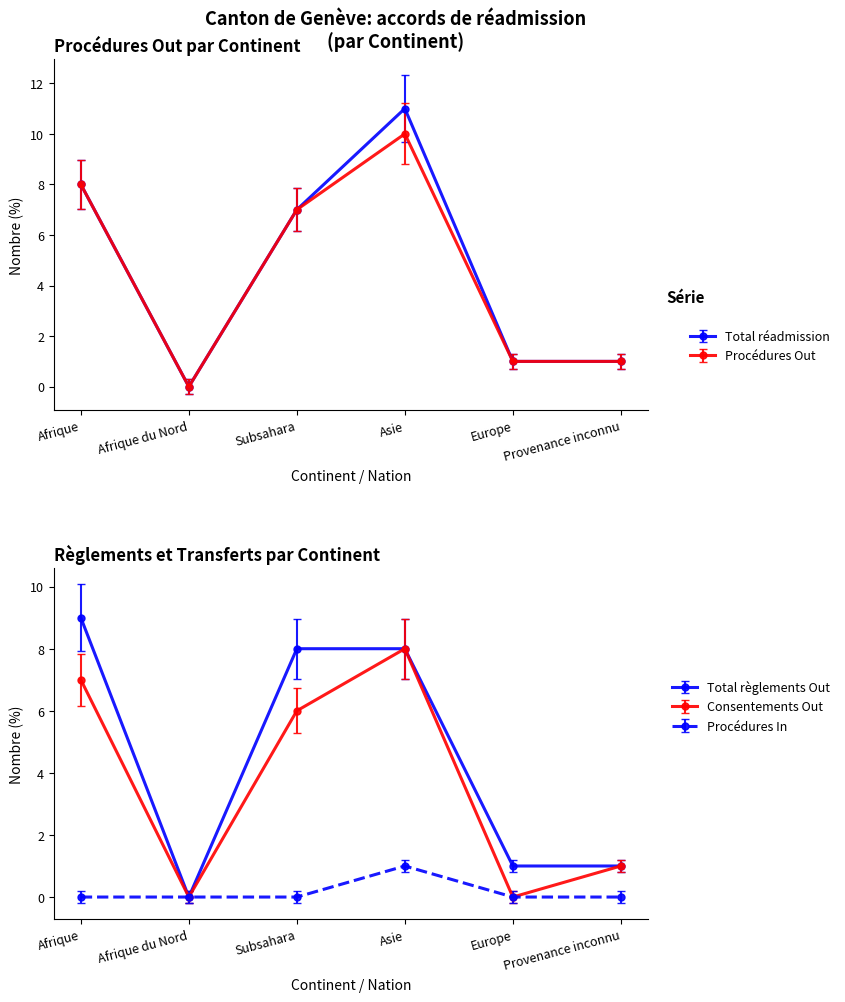

Does the chart display data point markers on the line(s)?

Yes